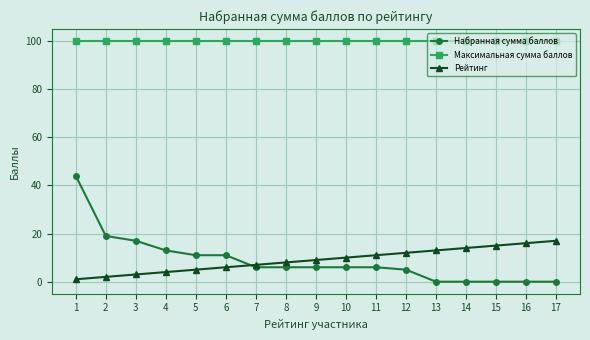

What is the difference between the highest and lowest values at 16?

100